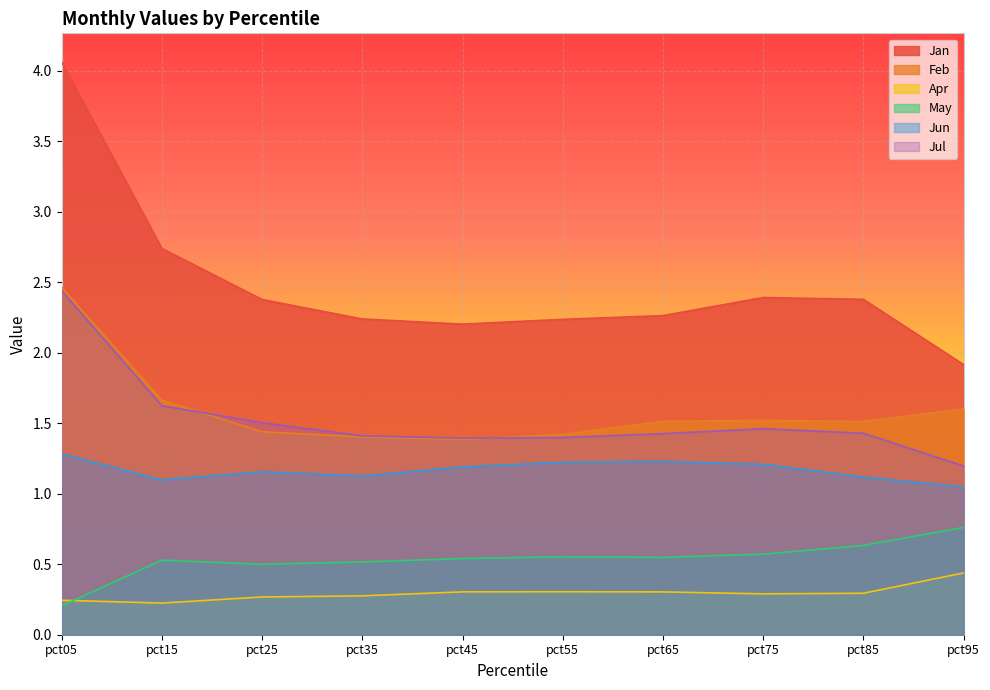

True or false: May has a value of 0.3 at pct75.

False